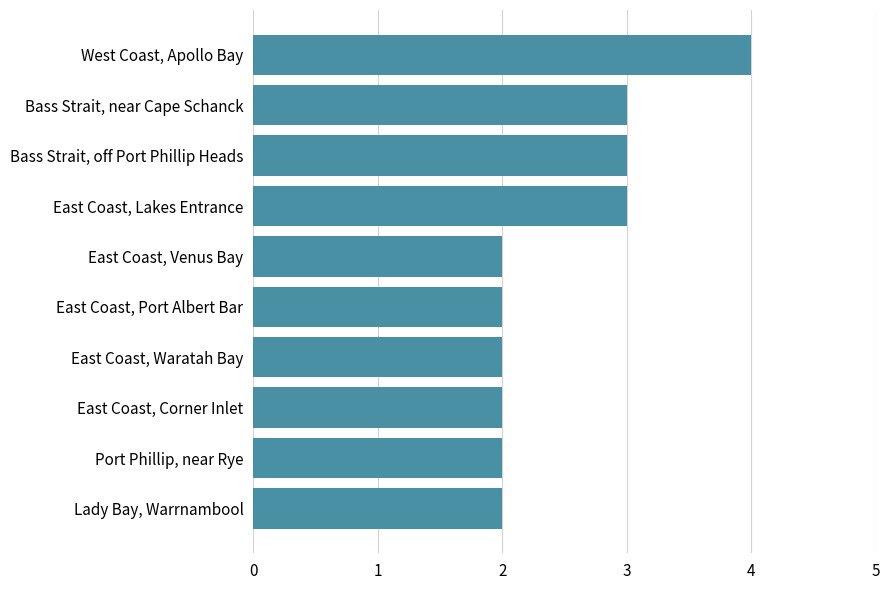

The chart shows a value of 4 at West Coast, Apollo Bay. True or false?

True